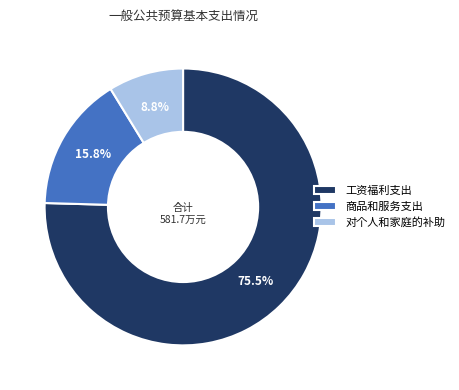

What is the smallest slice in the pie chart?

对个人和家庭的补助